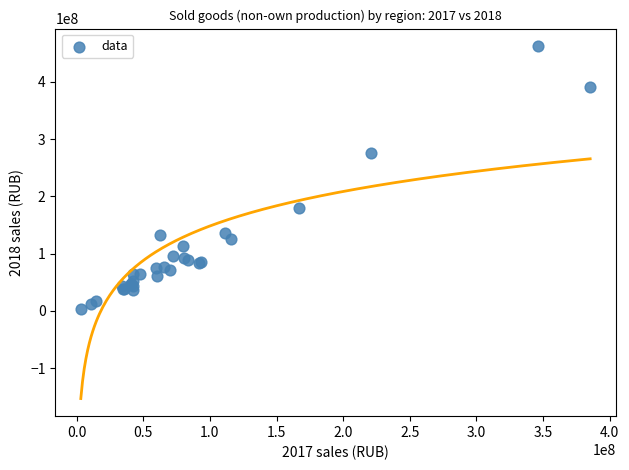

What Y value in the scatter plot is closest to 233111291?

276507690.9